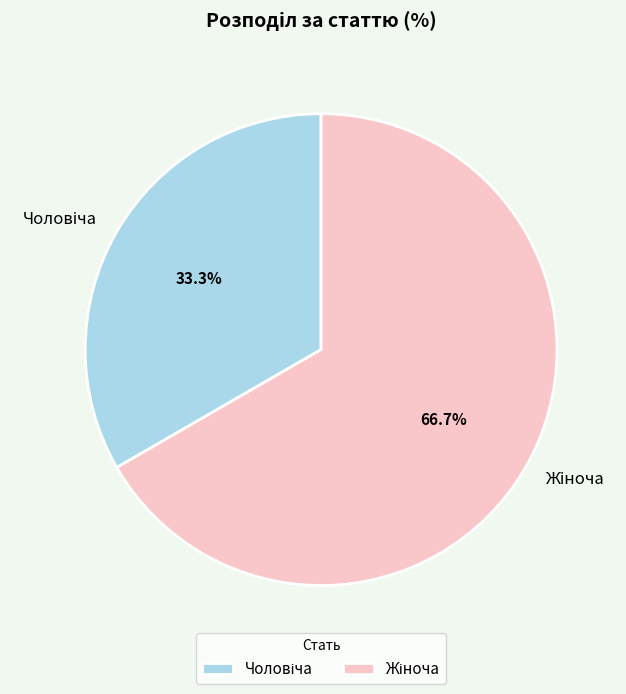

Does any single category account for the majority?

Yes